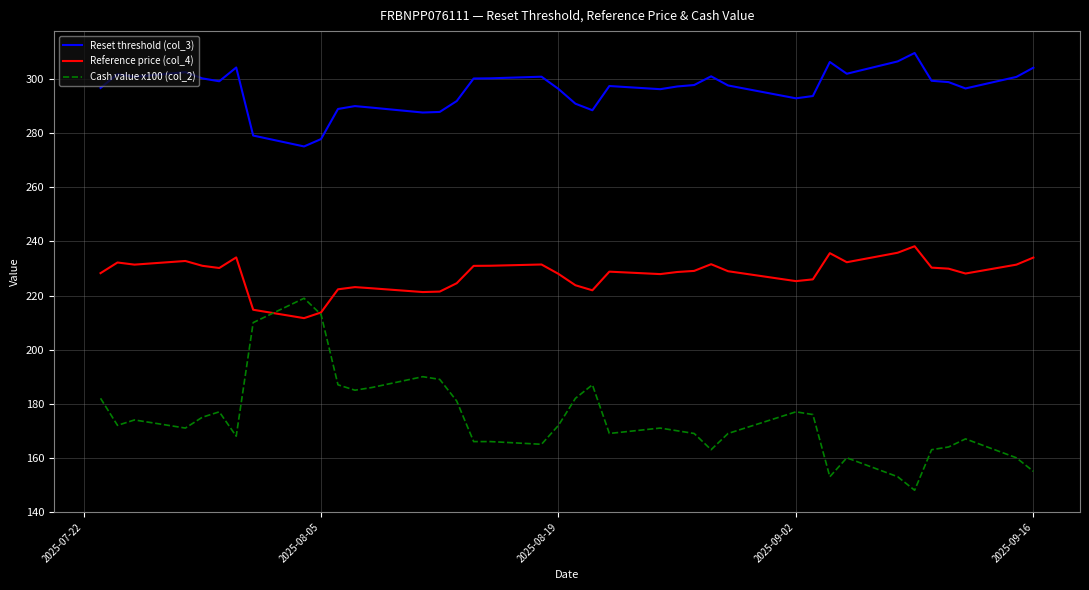

What is the greatest value displayed?

309.7